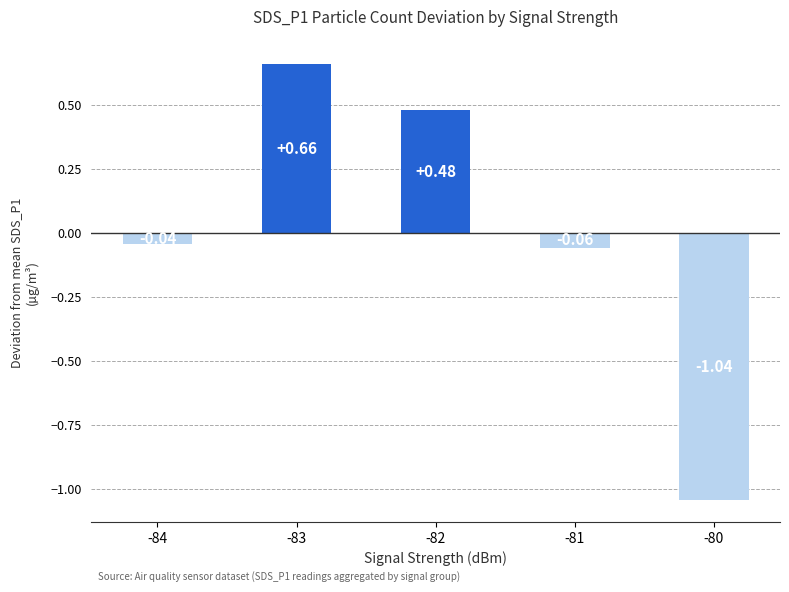

What is the difference between the maximum and minimum values?

1.7